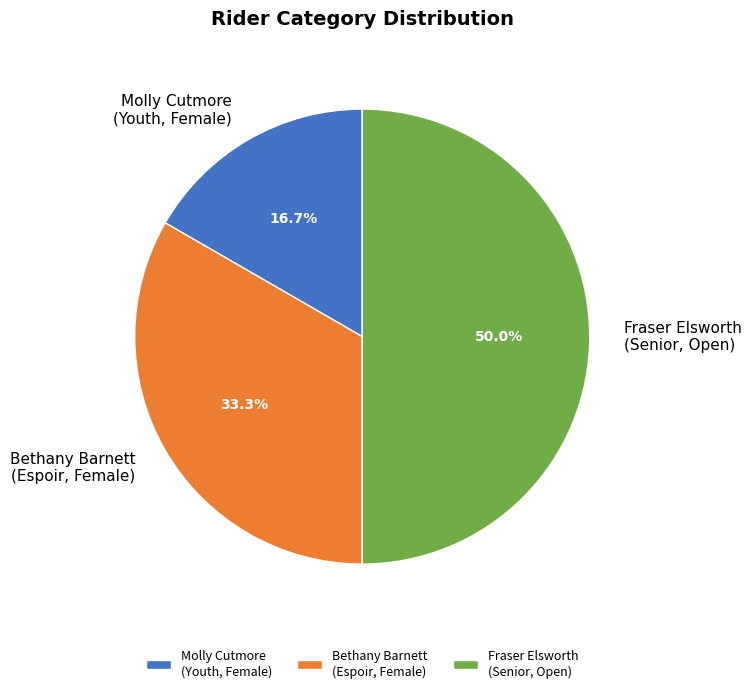

How much of the chart is everything except Bethany Barnett (Espoir, Female)?

66.7%